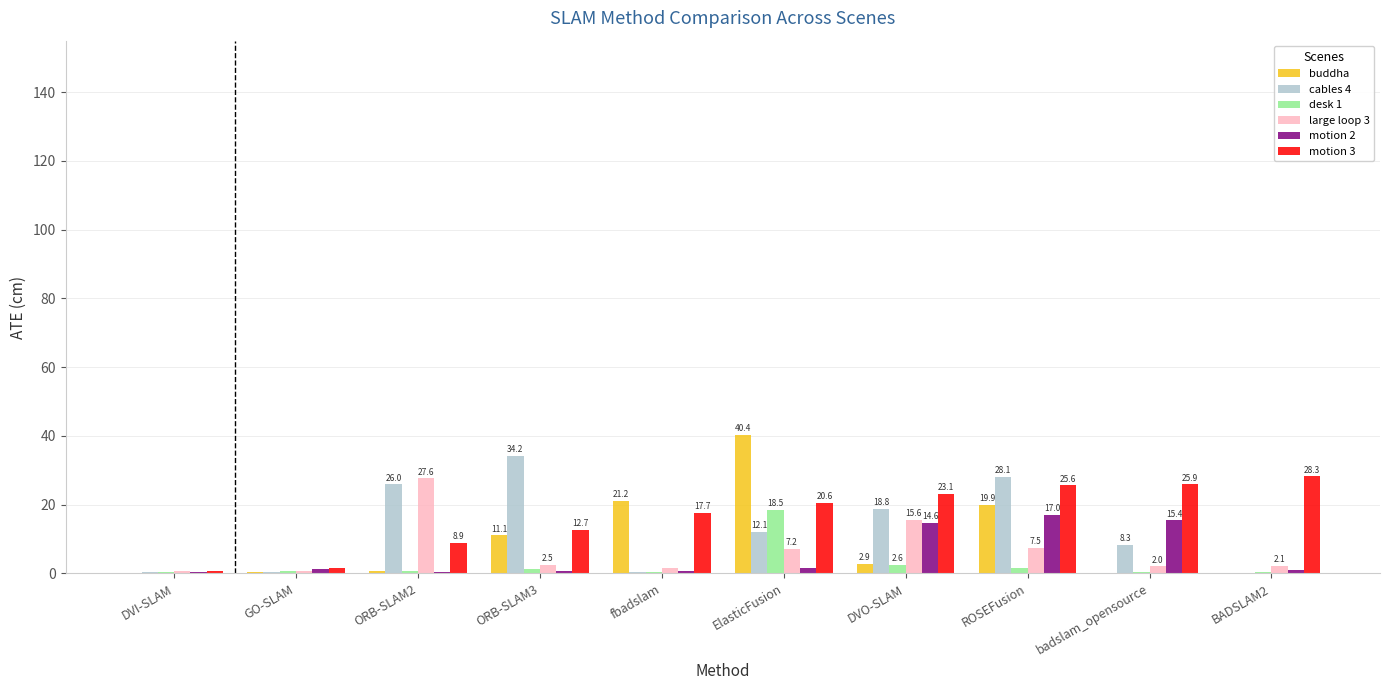

What is the total value across all series at BADSLAM2?

32.2